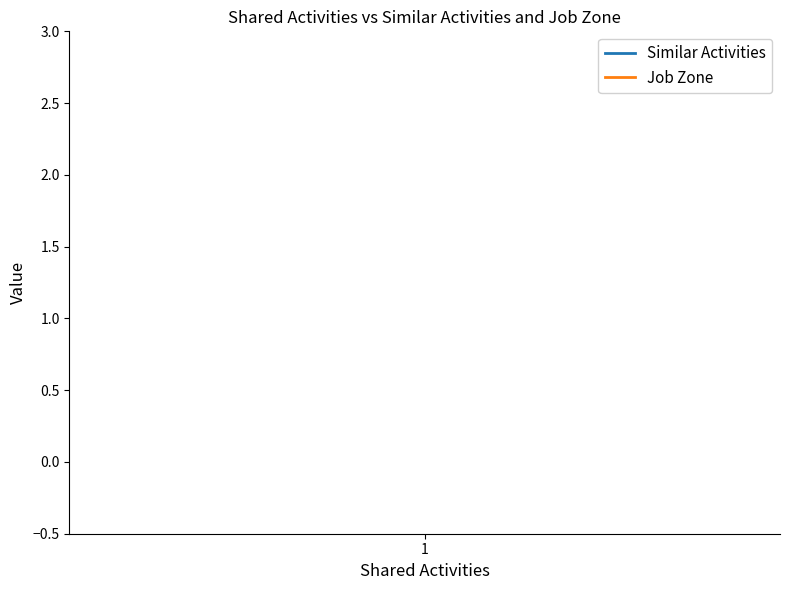

List the series in order of their overall mean, highest first.

Job Zone, Similar Activities